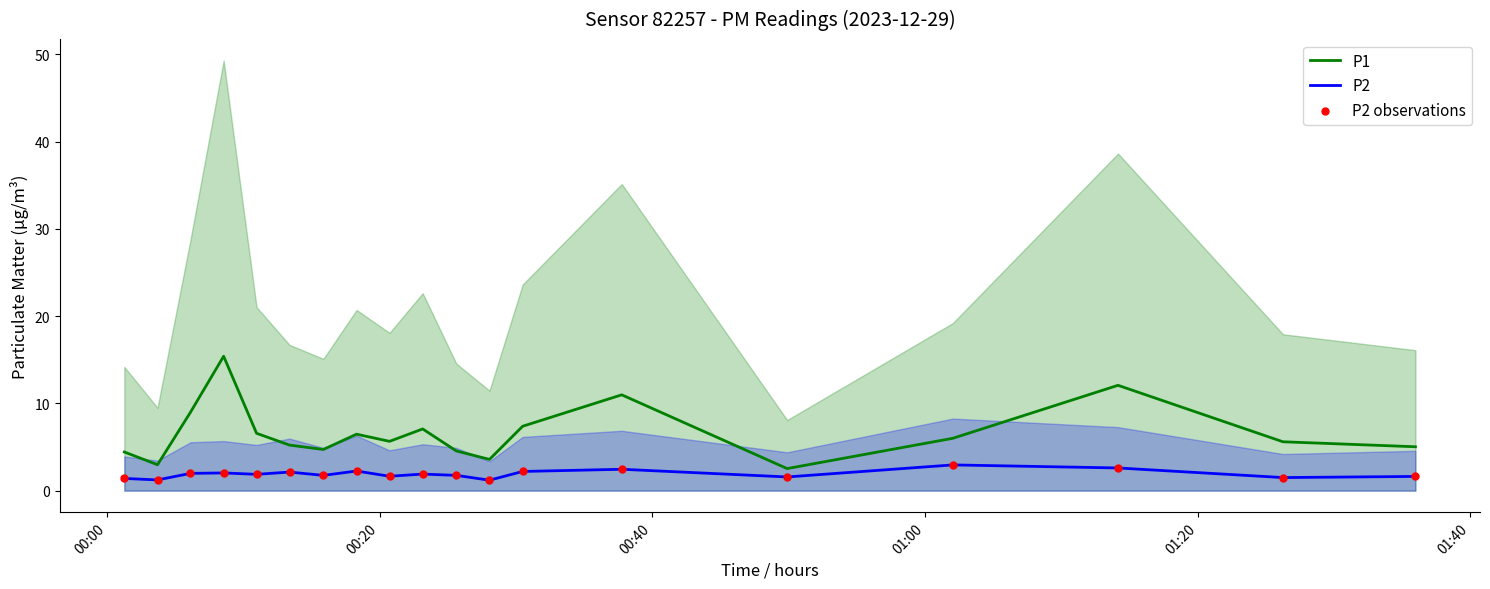

At how many categories does at least one series exceed 5?

13